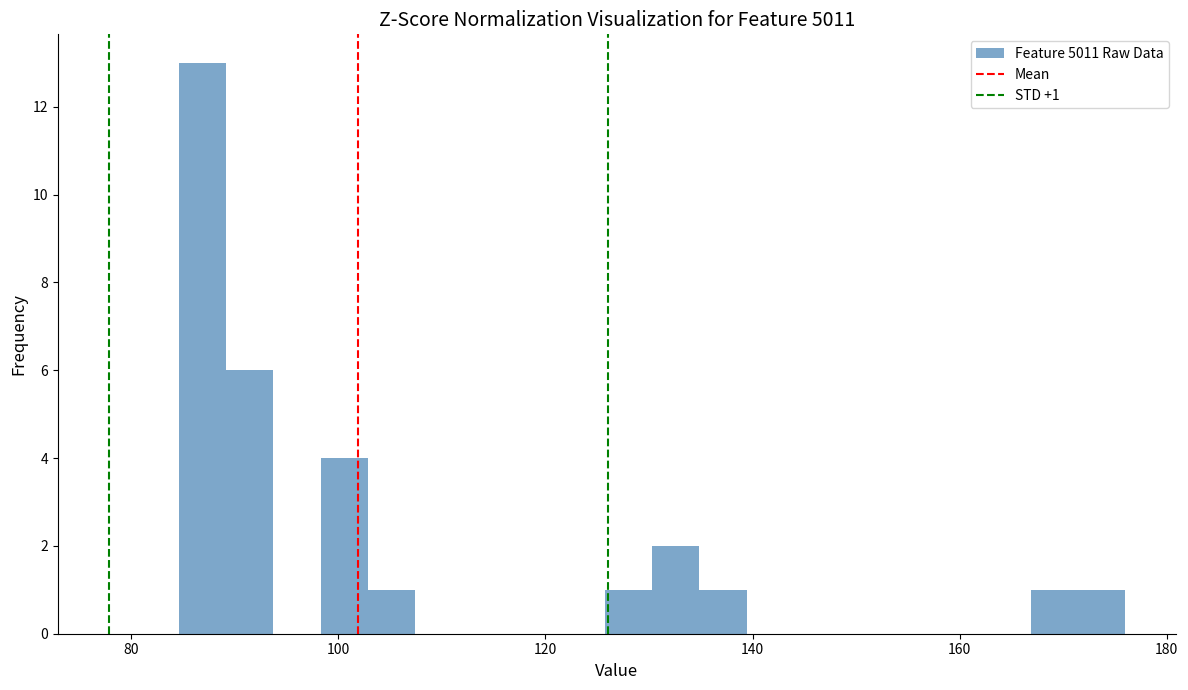

Around what value on the x-axis is the tallest bar? Give the approximate position of its centre, as read against the axis.

86